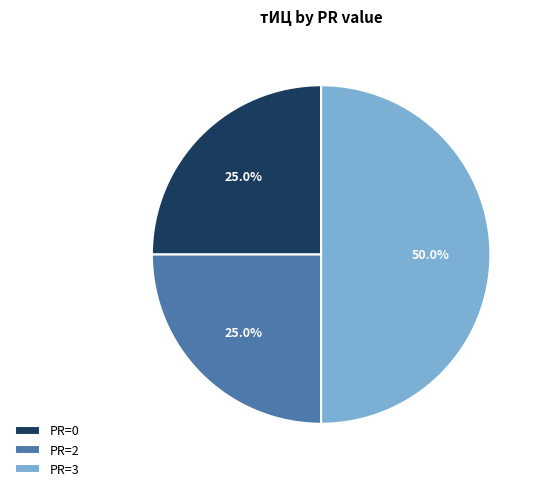

Does PR=0 account for over 50% of the chart?

No